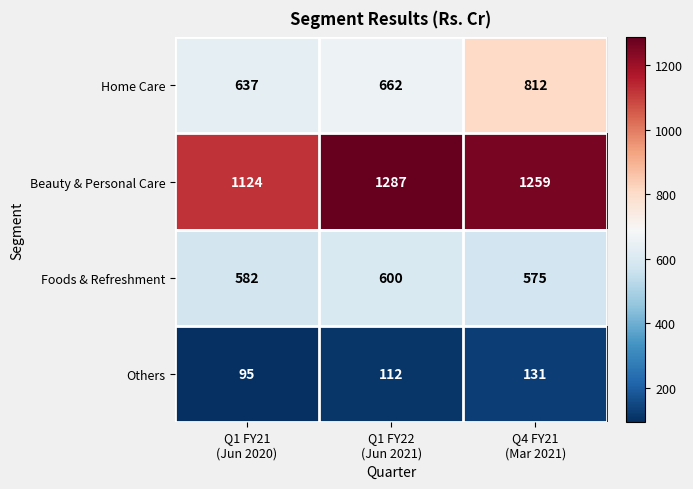

What is the sum of all Others values?

338